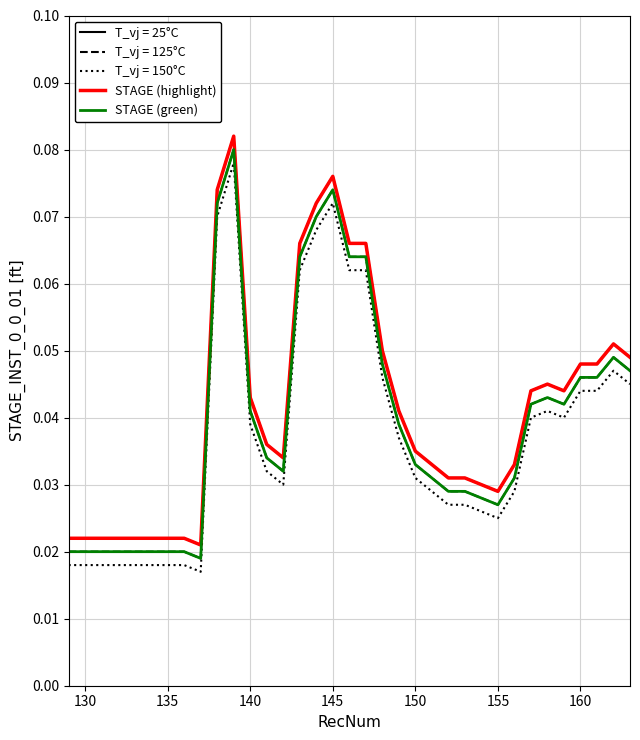

How many interior local peaks does the STAGE (highlight) series have?

4